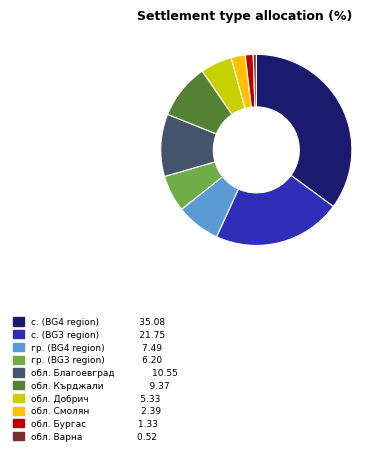

Is there a majority slice in this chart?

No